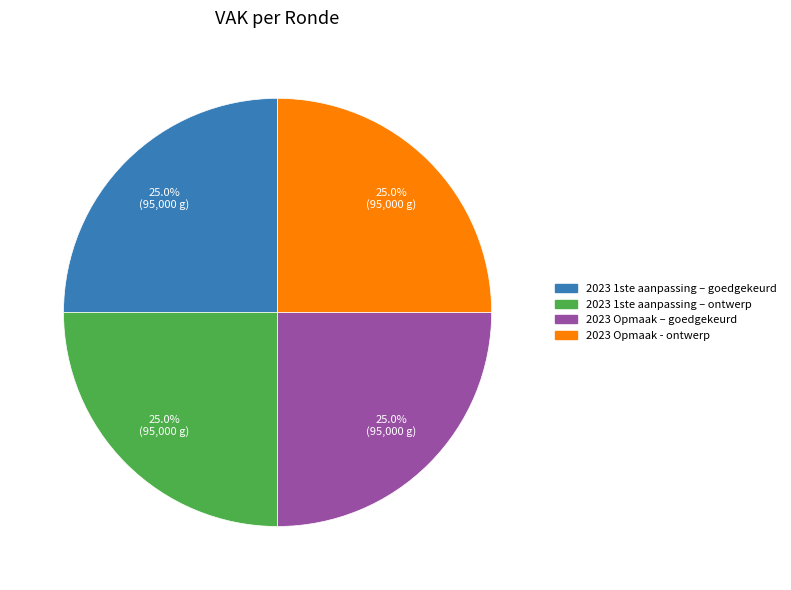

Is there any slice that represents more than half of the pie?

No